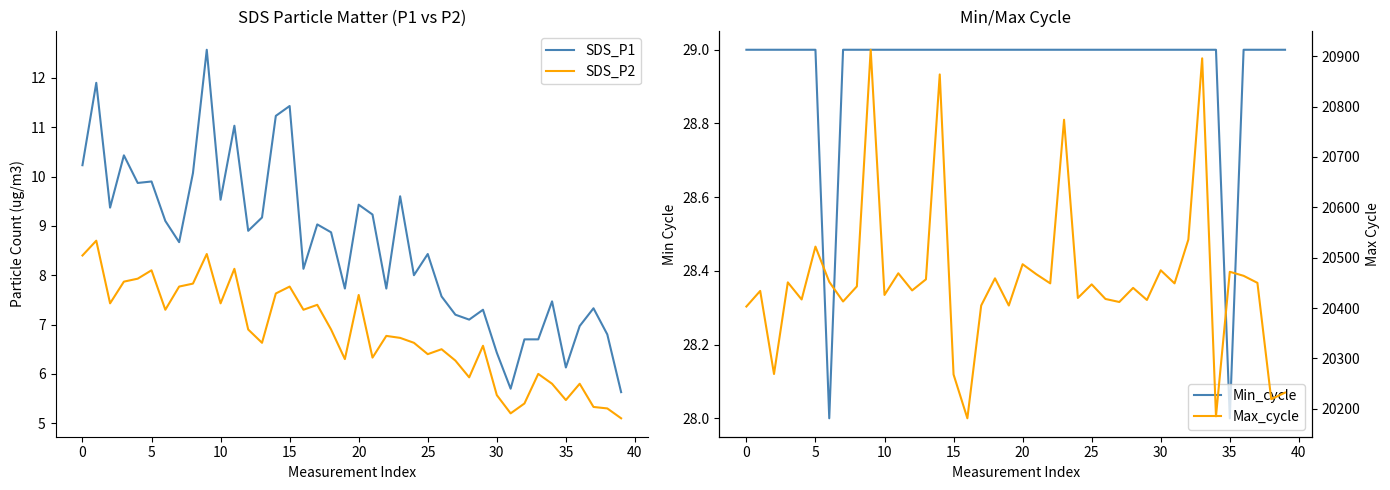

What is the highest value of the SDS_P2 series?

8.7